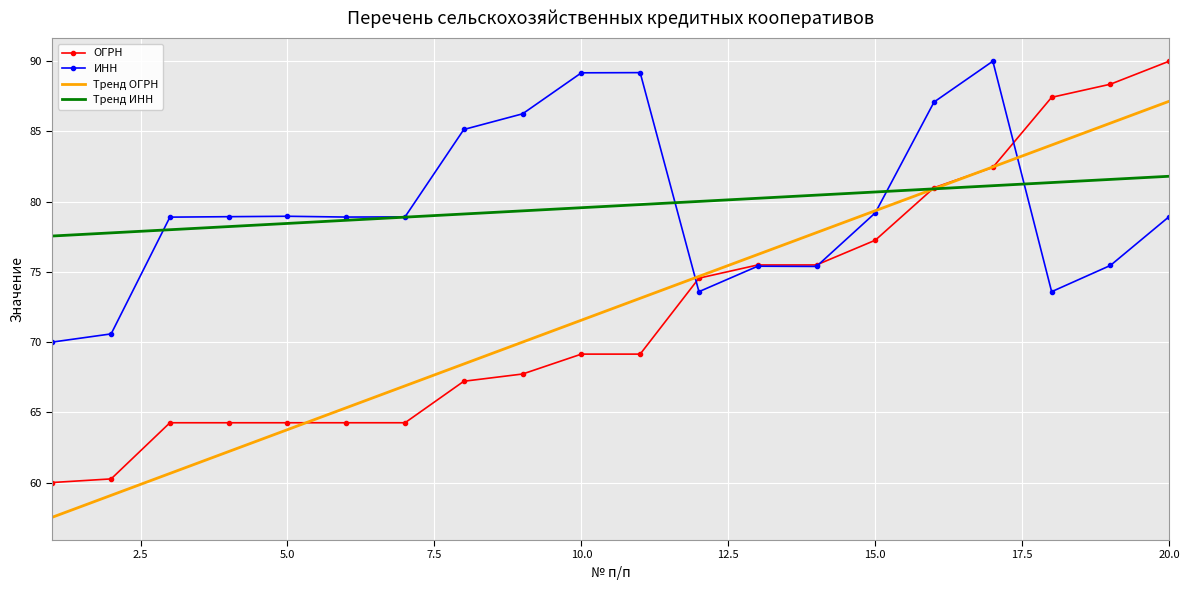

What is the minimum value for ИНН?

70.0